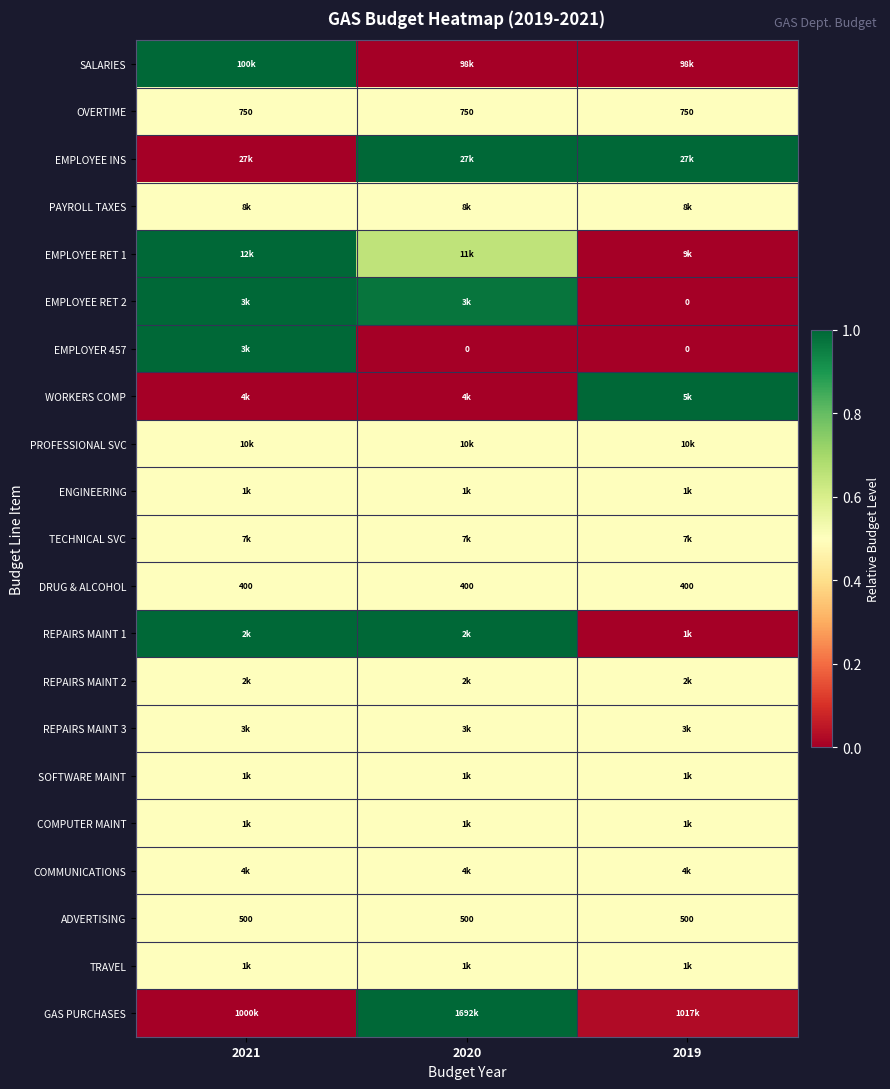

How many series are shown in this chart?

21